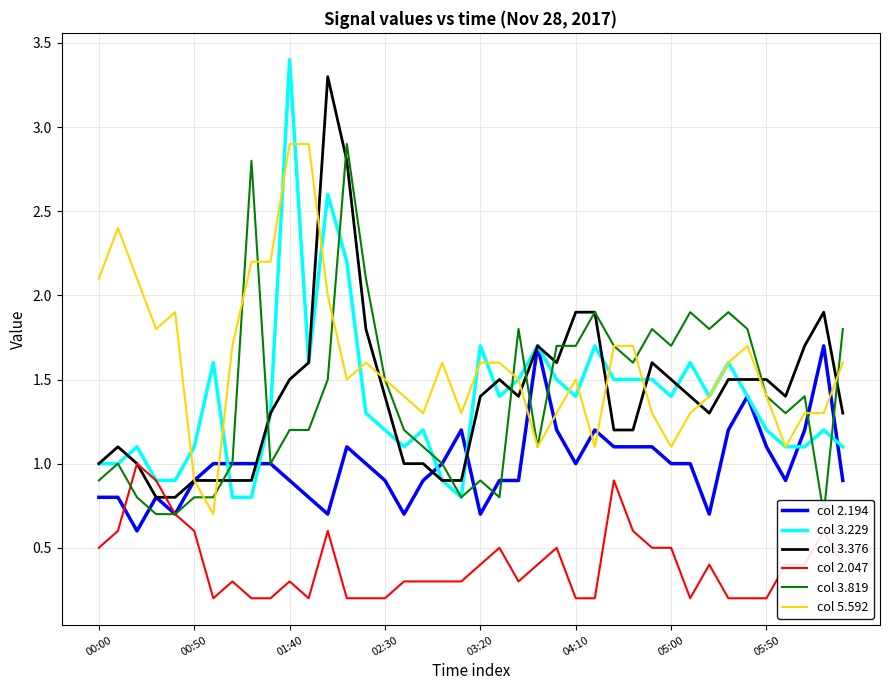

What position from the left is 39?

40